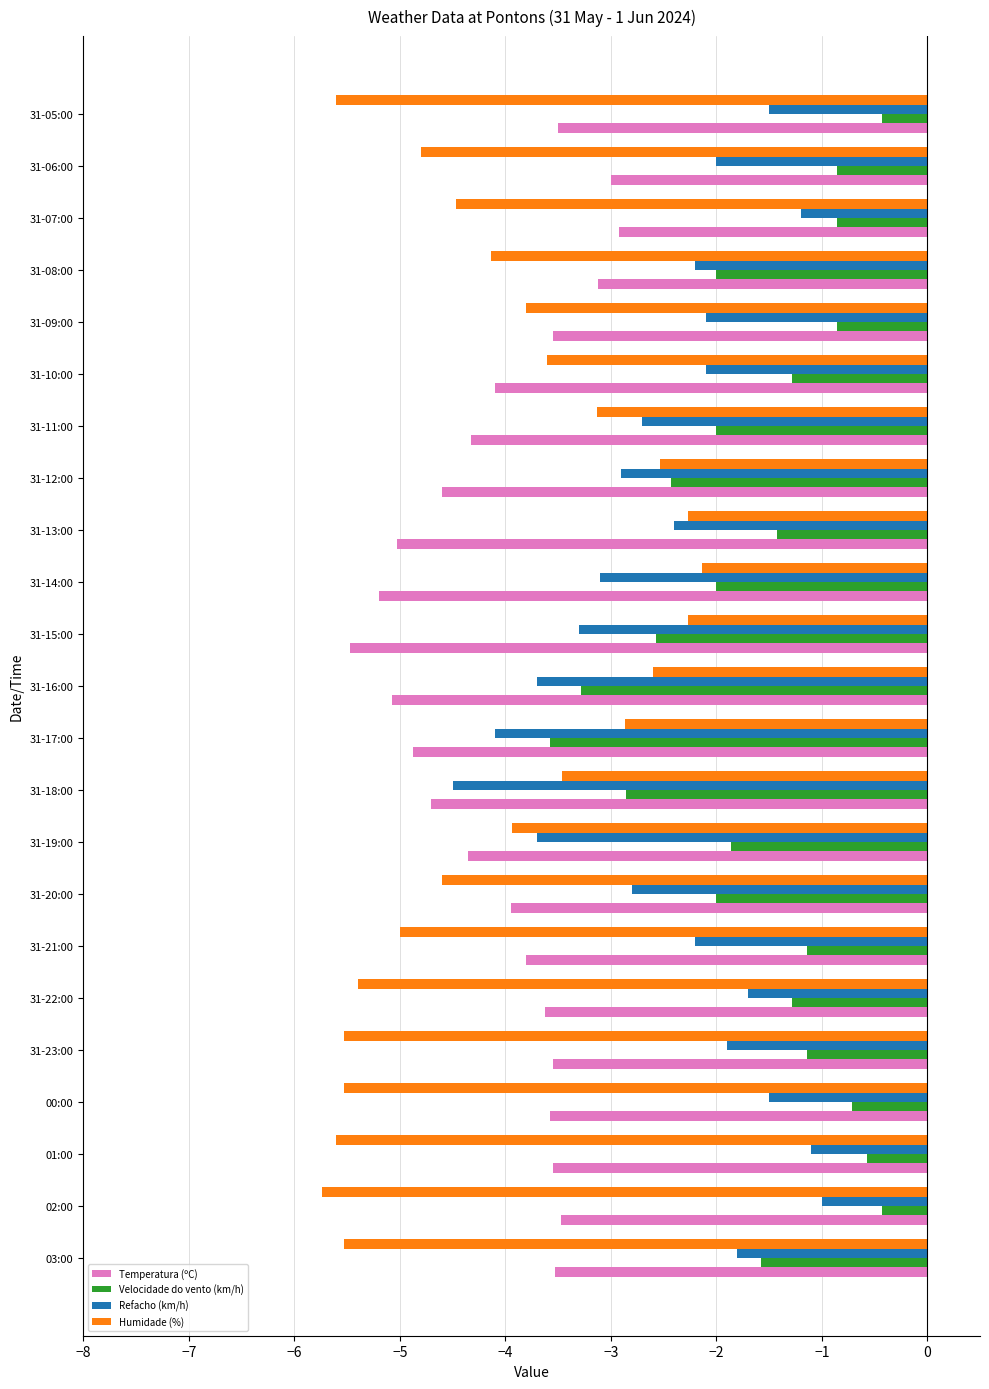

What is the spread (max minus min) of values at 31-13:00?

3.6